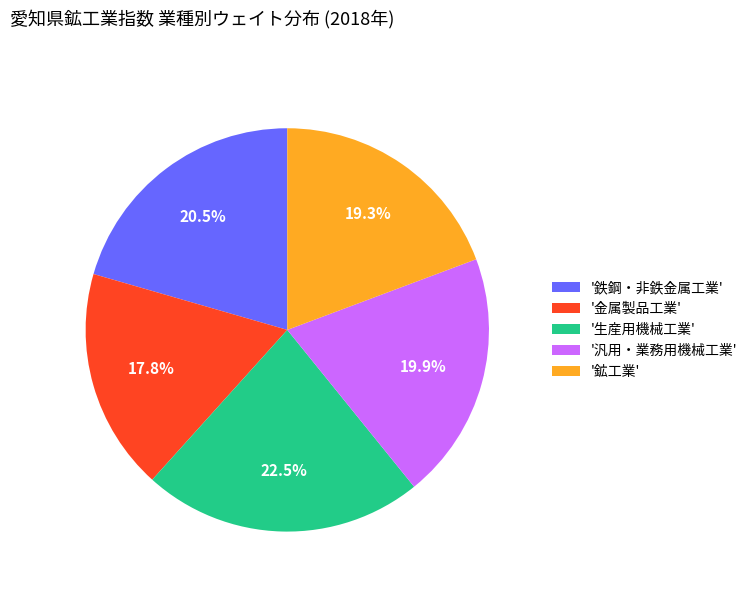

Rank the categories by value from highest to lowest.

'生産用機械工業', '鉄鋼・非鉄金属工業', '汎用・業務用機械工業', '鉱工業', '金属製品工業'